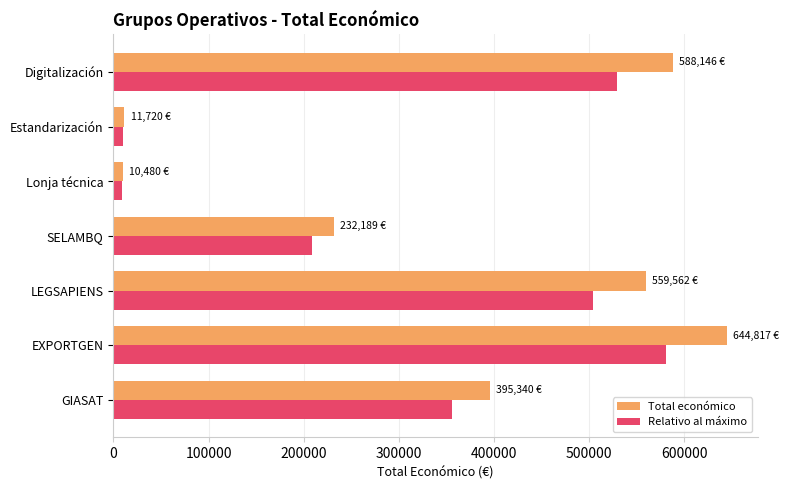

Between EXPORTGEN and SELAMBQ, which series saw the biggest shift?

Total económico